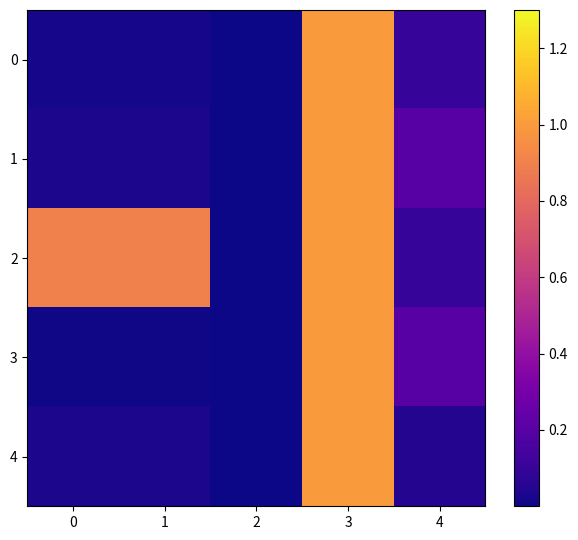

At which category does the chart reach its minimum across all series?

2